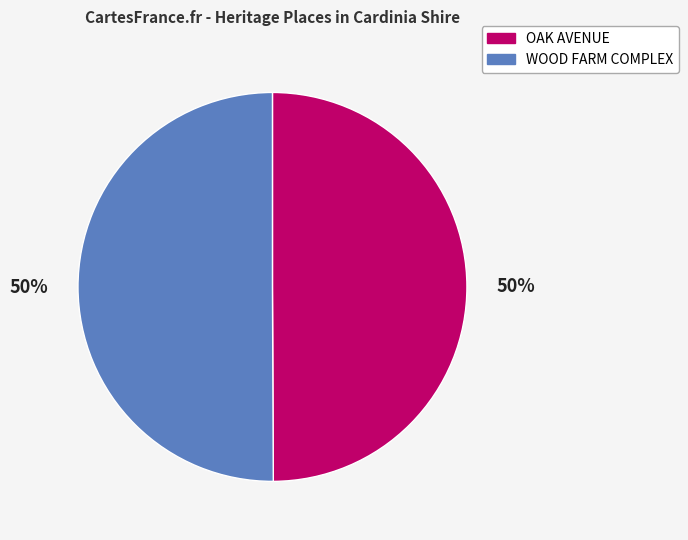

How many slices are in this pie chart?

2